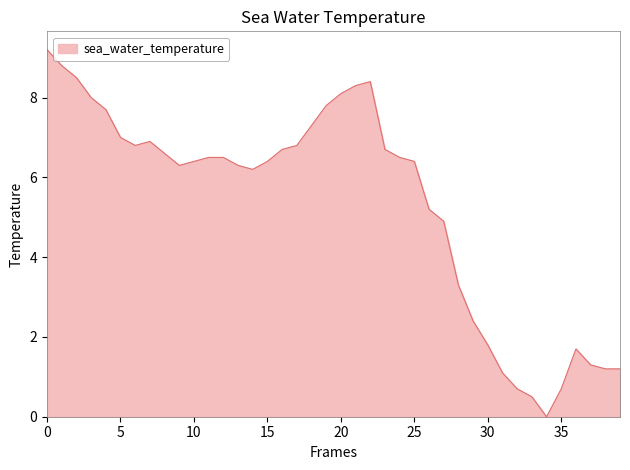

How many values are above zero?

39